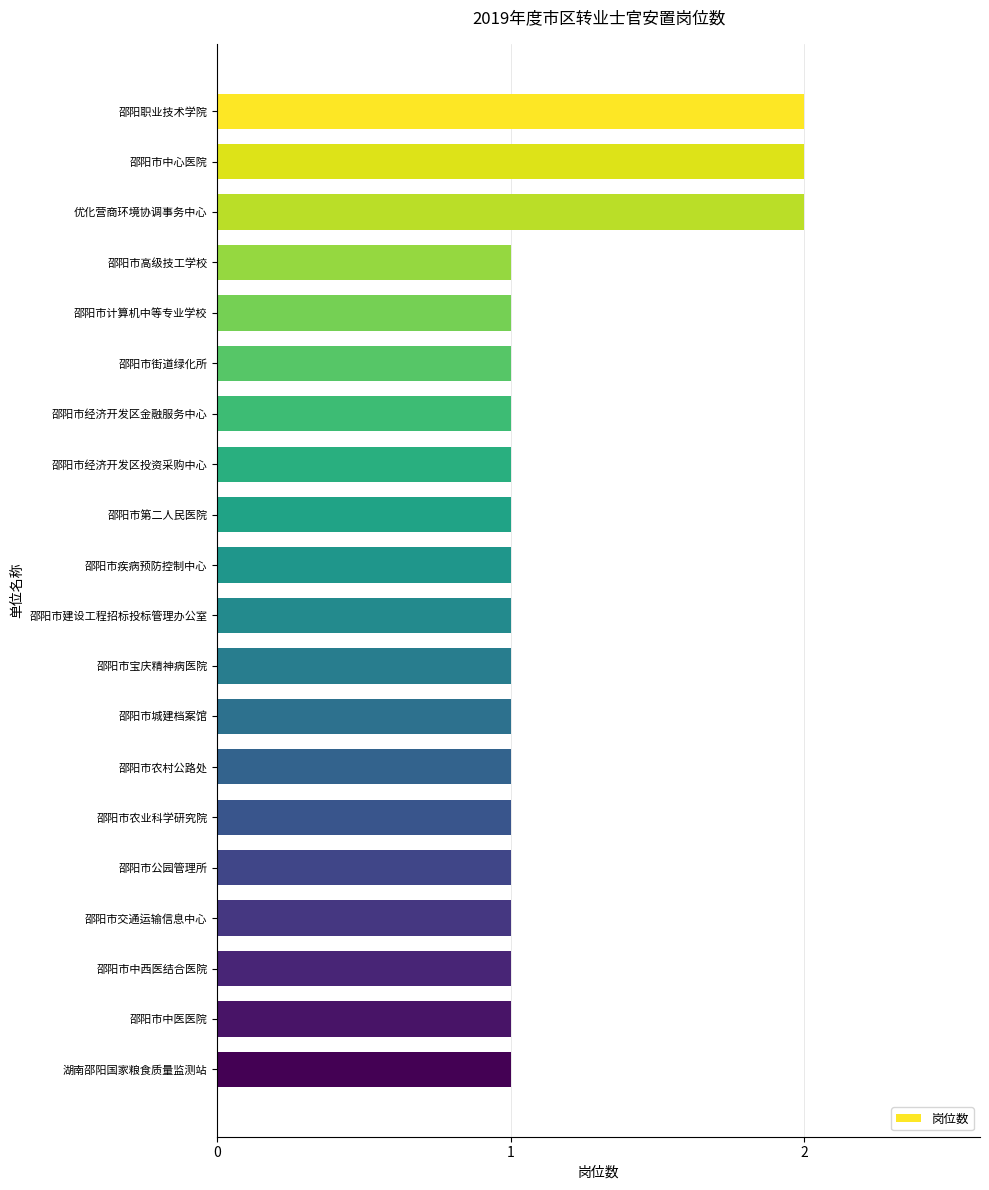

Reading top to bottom, list all the values displayed in this chart.

邵阳职业技术学院=2	邵阳市中心医院=2	优化营商环境协调事务中心=2	邵阳市高级技工学校=1	邵阳市计算机中等专业学校=1	邵阳市街道绿化所=1	邵阳市经济开发区金融服务中心=1	邵阳市经济开发区投资采购中心=1	邵阳市第二人民医院=1	邵阳市疾病预防控制中心=1	邵阳市建设工程招标投标管理办公室=1	邵阳市宝庆精神病医院=1	邵阳市城建档案馆=1	邵阳市农村公路处=1	邵阳市农业科学研究院=1	邵阳市公园管理所=1	邵阳市交通运输信息中心=1	邵阳市中西医结合医院=1	邵阳市中医医院=1	湖南邵阳国家粮食质量监测站=1